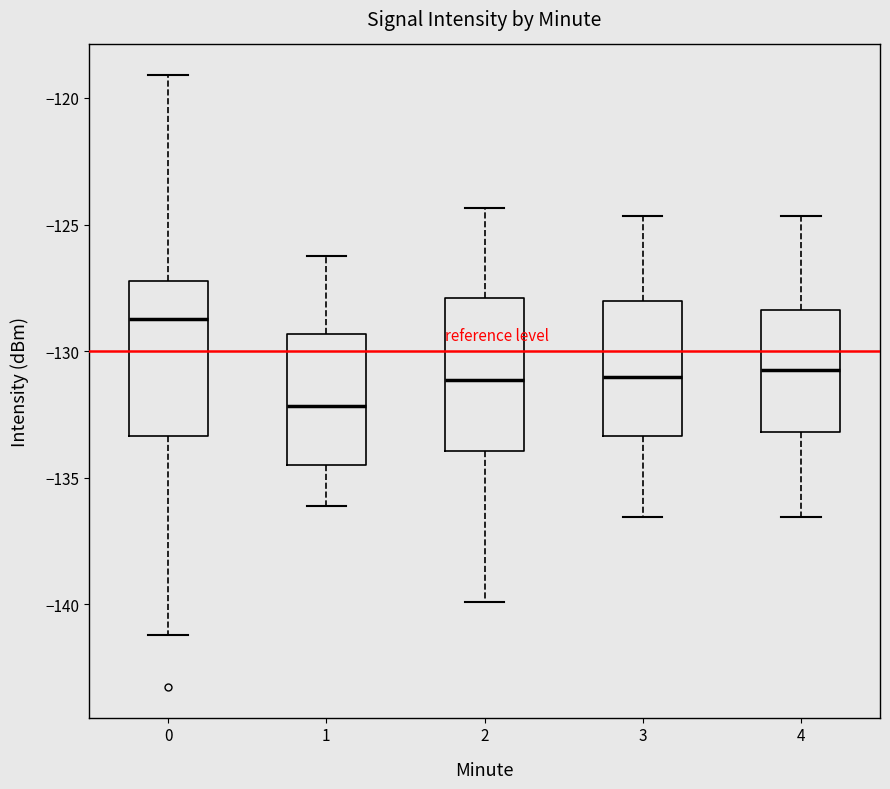

Which box's median line is the lowest?

1